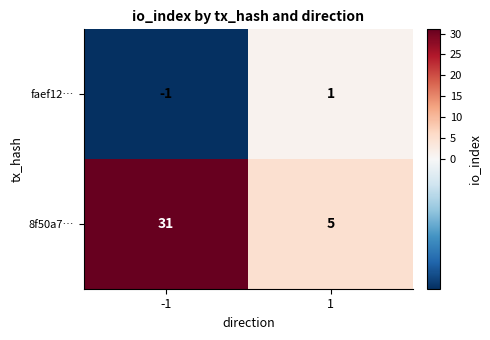

What is the total value across all series at 1?

6